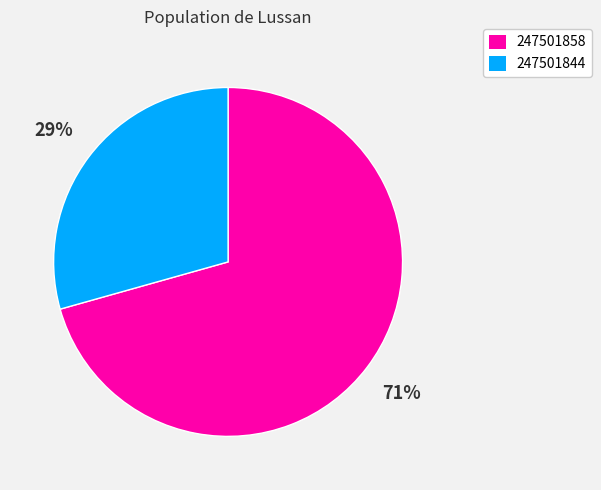

What is the ratio of the value at 247501858 to the value at 247501844?

2.4